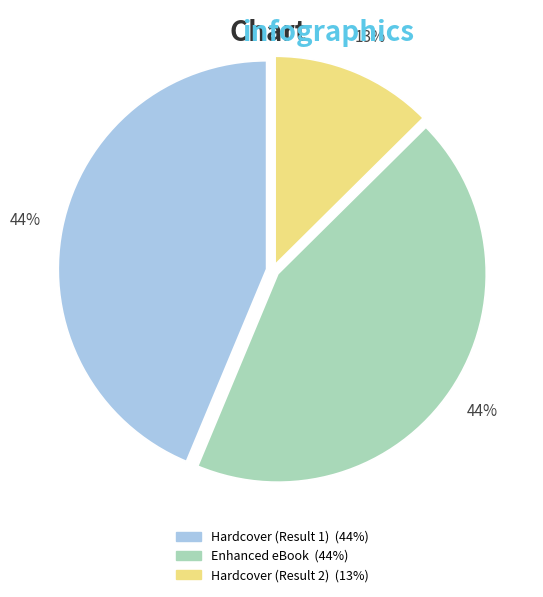

Combined, do Hardcover (Result 2) and Enhanced eBook account for over 50%?

Yes